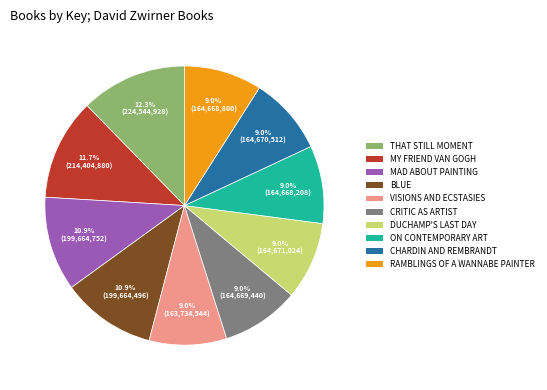

What is the ratio of the value at MAD ABOUT PAINTING to the value at CRITIC AS ARTIST?

1.2